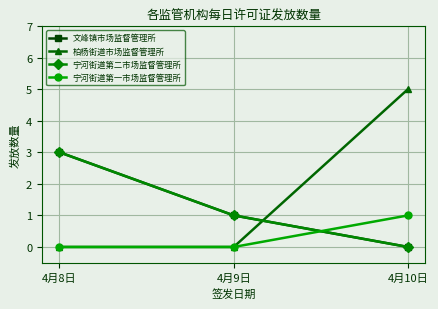

Reading left to right, what are all the values shown in this chart?

文峰镇市场监督管理所: 3	1	0
柏杨街道市场监督管理所: 0	0	5
宁河街道第二市场监督管理所: 3	1	0
宁河街道第一市场监督管理所: 0	0	1